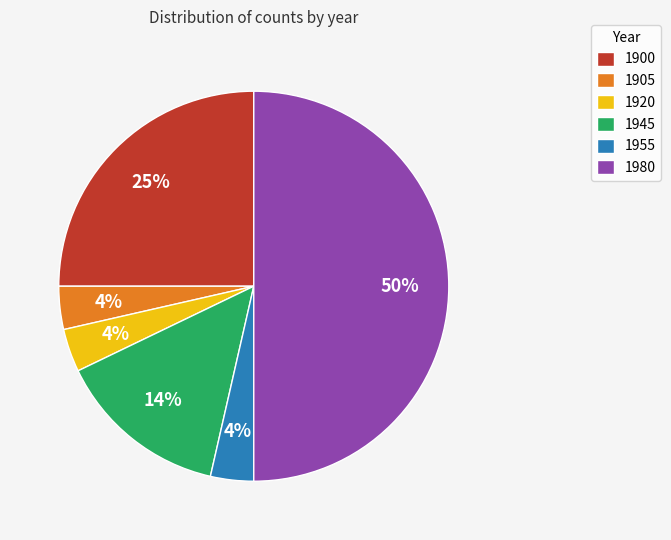

Do 1920 and 1900 together represent more than half of the pie?

No